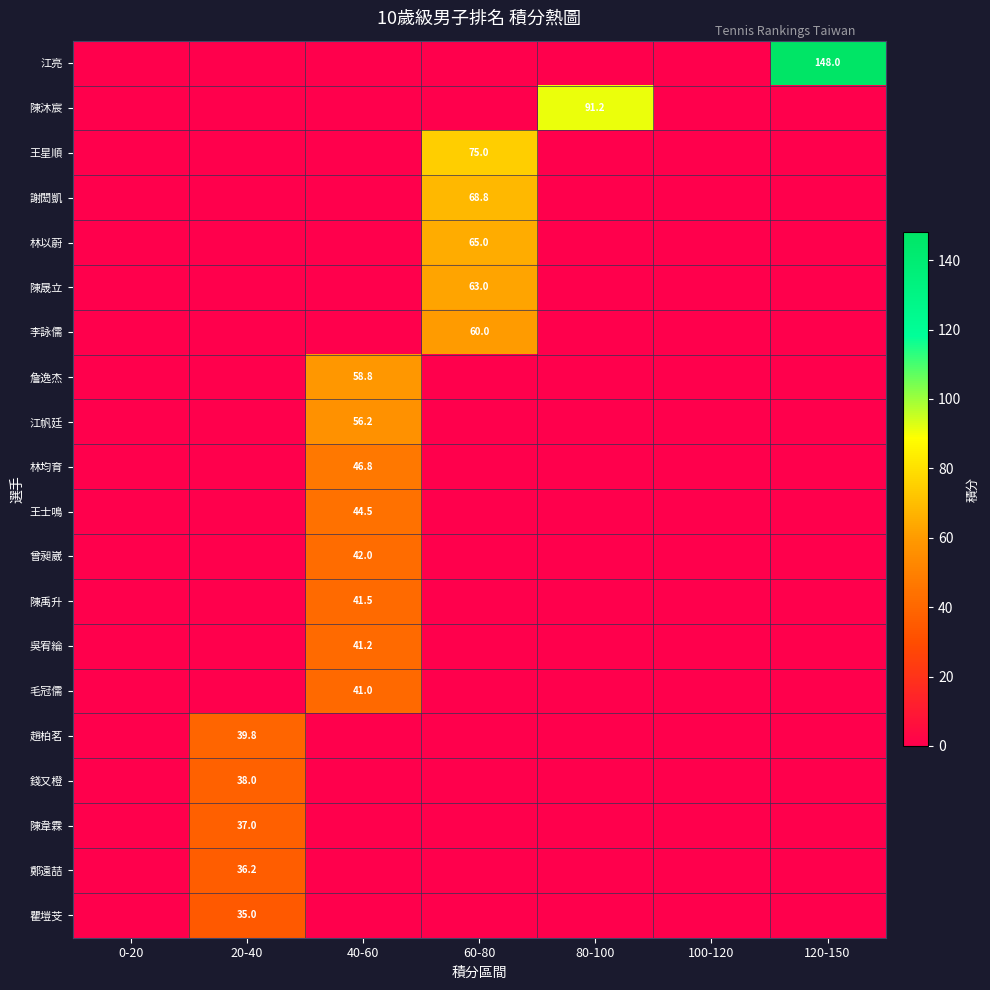

At 120-150, list the series in order from largest to smallest.

江亮, 陳沐宸, 王星順, 謝閎凱, 林以蔚, 陳晟立, 李詠儒, 詹逸杰, 江帆廷, 林均育, 王士鳴, 曾昶崴, 陳禹升, 吳宥綸, 毛冠儒, 趙柏茗, 錢又橙, 陳韋霖, 鄭遠喆, 瞿塏芠